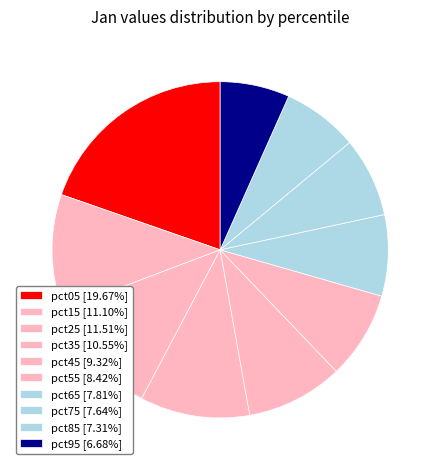

To the nearest percent, what is the average slice percentage?

10%